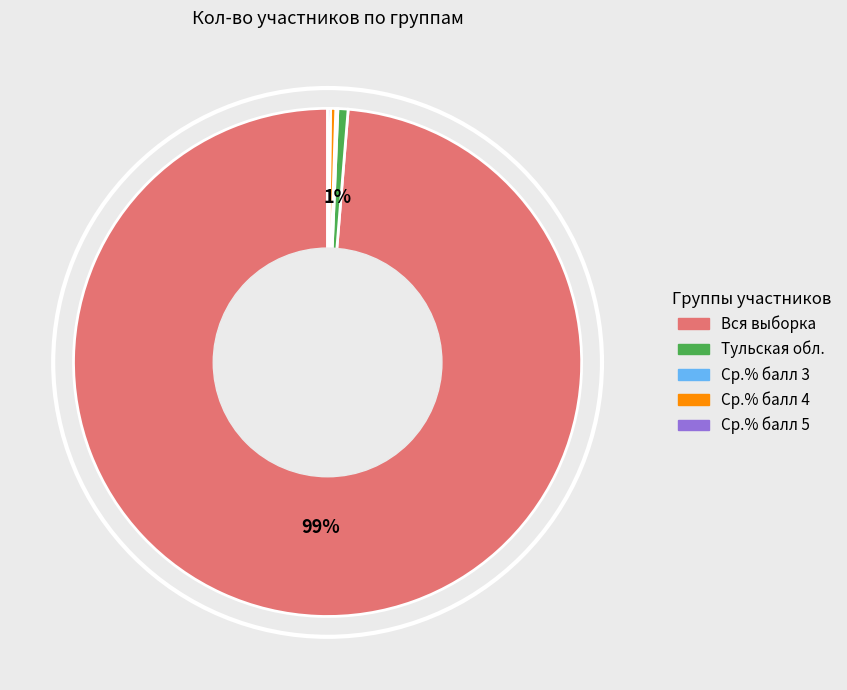

Which has a higher value, Тульская обл. or Вся выборка?

Вся выборка